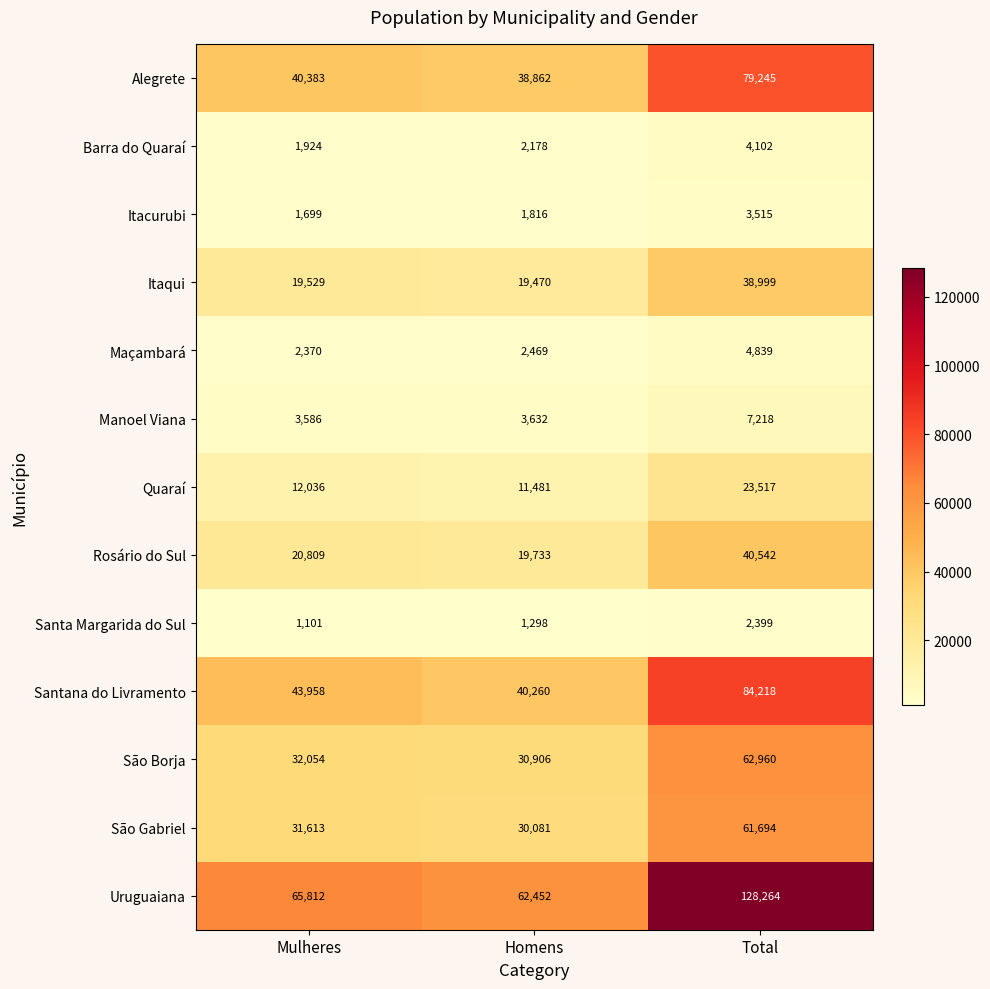

List the series in order of their peak value, highest first.

Uruguaiana, Santana do Livramento, Alegrete, São Borja, São Gabriel, Rosário do Sul, Itaqui, Quaraí, Manoel Viana, Maçambará, Barra do Quaraí, Itacurubi, Santa Margarida do Sul